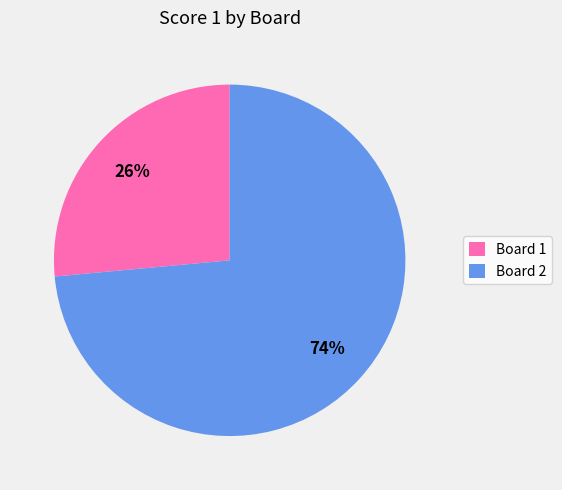

Which category accounts for the majority?

Board 2